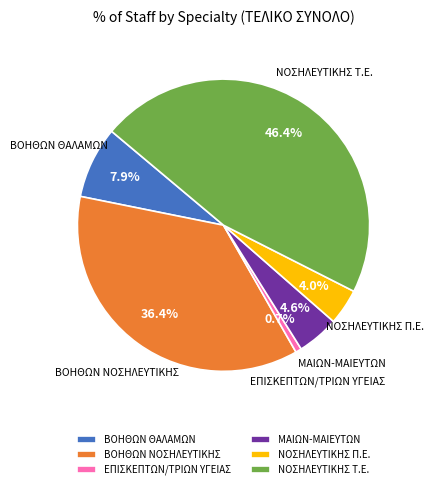

Rank the categories by value from highest to lowest.

ΝΟΣΗΛΕΥΤΙΚΗΣ Τ.Ε., ΒΟΗΘΩΝ ΝΟΣΗΛΕΥΤΙΚΗΣ, ΒΟΗΘΩΝ ΘΑΛΑΜΩΝ, ΜΑΙΩΝ-ΜΑΙΕΥΤΩΝ, ΝΟΣΗΛΕΥΤΙΚΗΣ Π.Ε., ΕΠΙΣΚΕΠΤΩΝ/ΤΡΙΩΝ ΥΓΕΙΑΣ